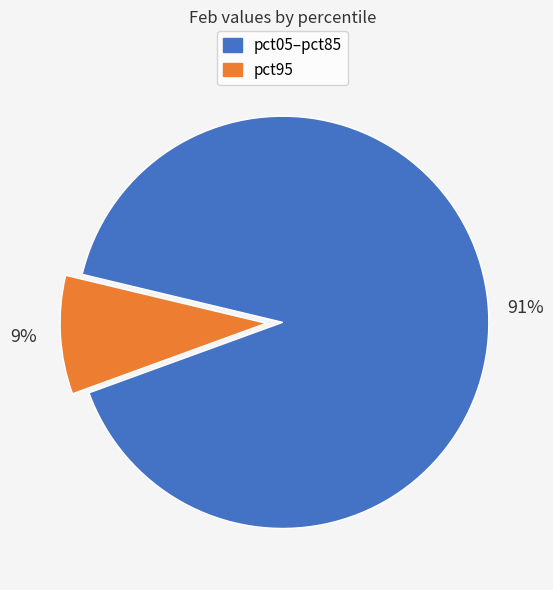

Is there a majority slice in this chart?

Yes